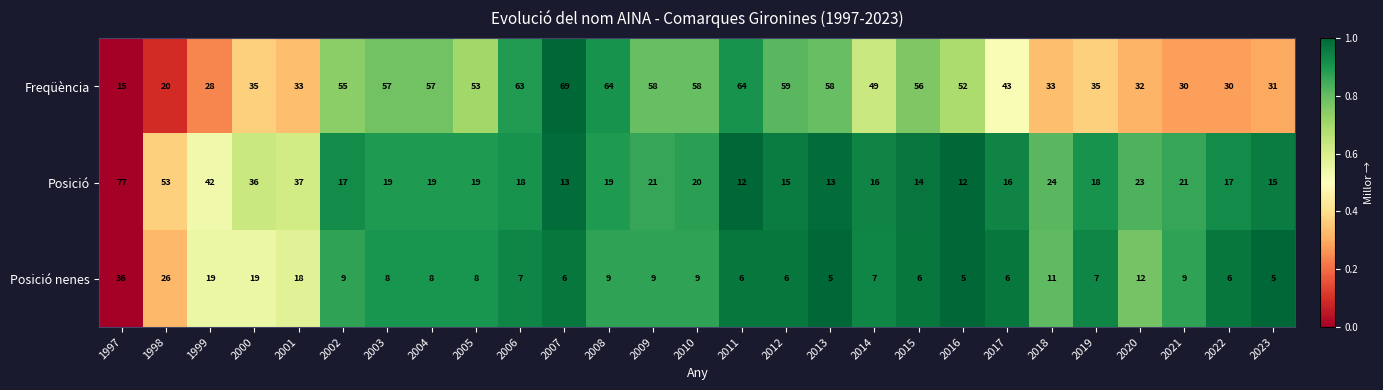

What is the sum of the Freqüència values at 2013 and 2008?

122